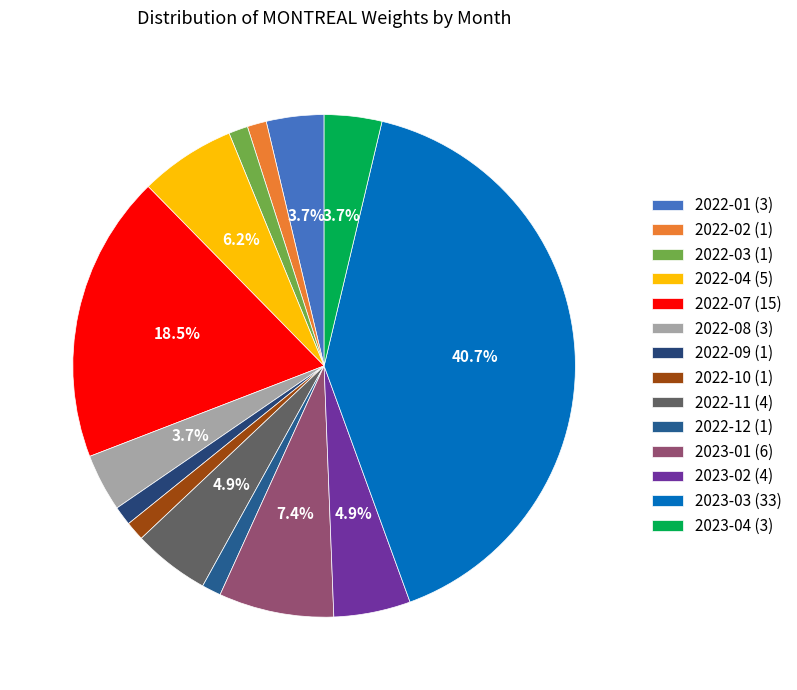

Count the number of slices in the pie.

14